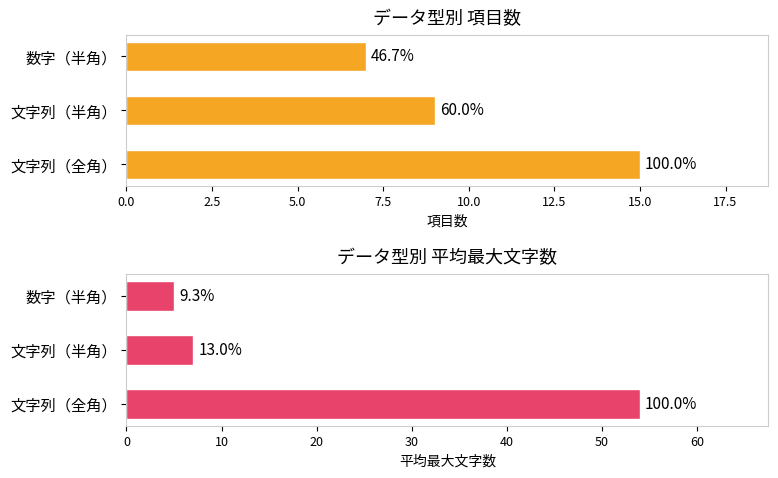

The value of 平均最大文字数 at 数字（半角） is 8. True or false?

False